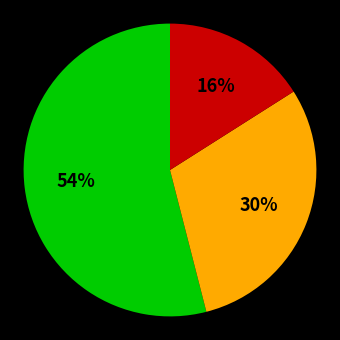

Is there any slice that represents more than half of the pie?

Yes